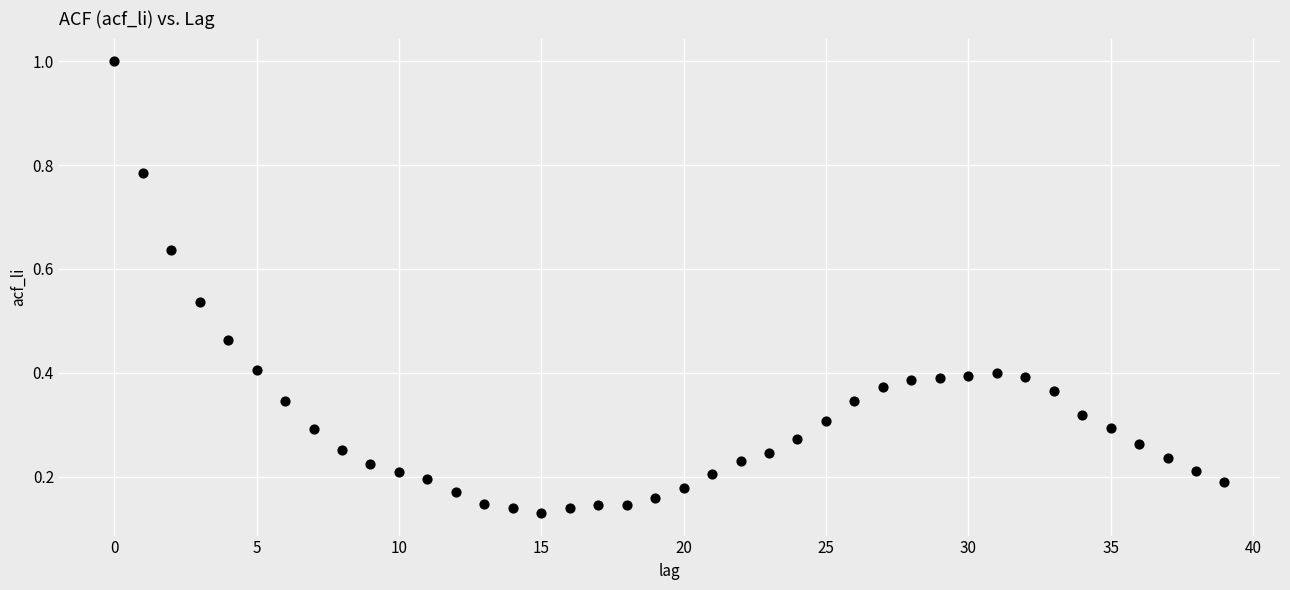

What is the range of Y values (max minus min)?

0.9